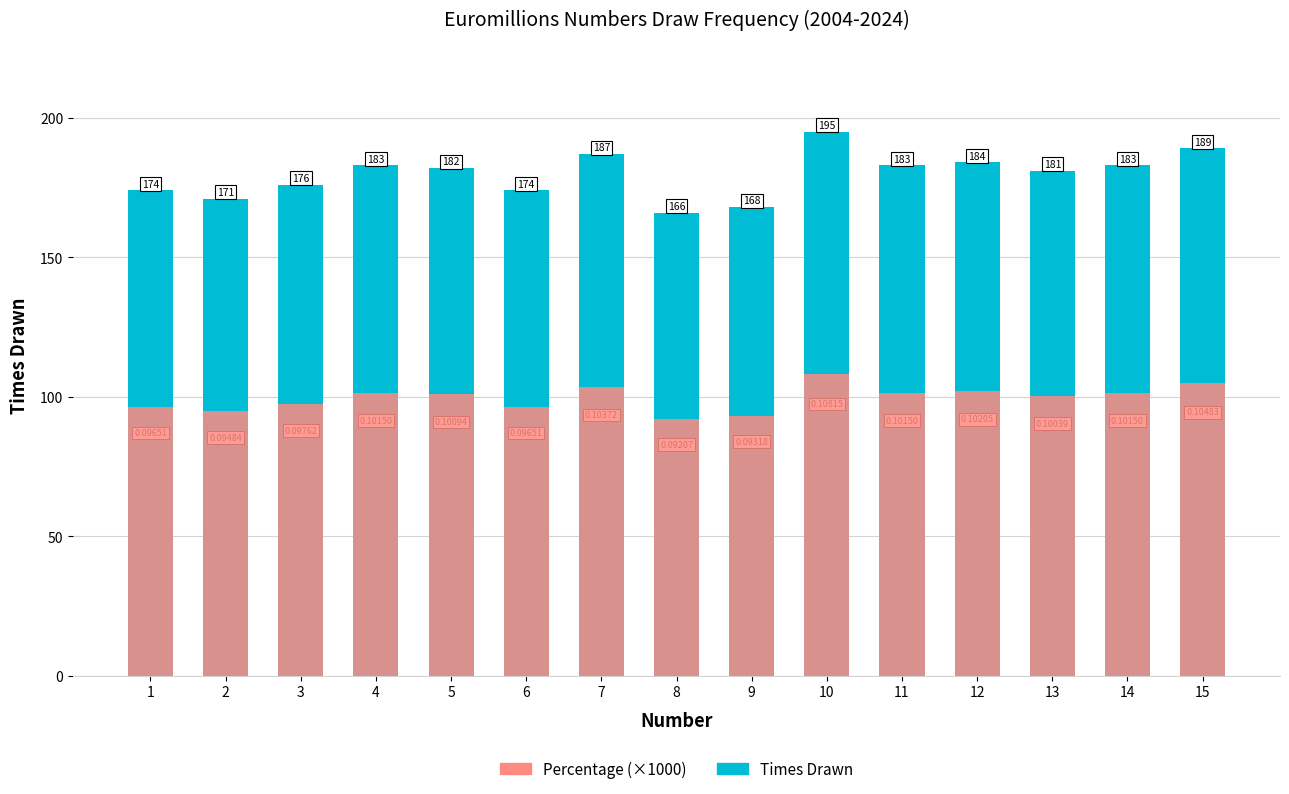

What is the total value across all series at 3?

273.6